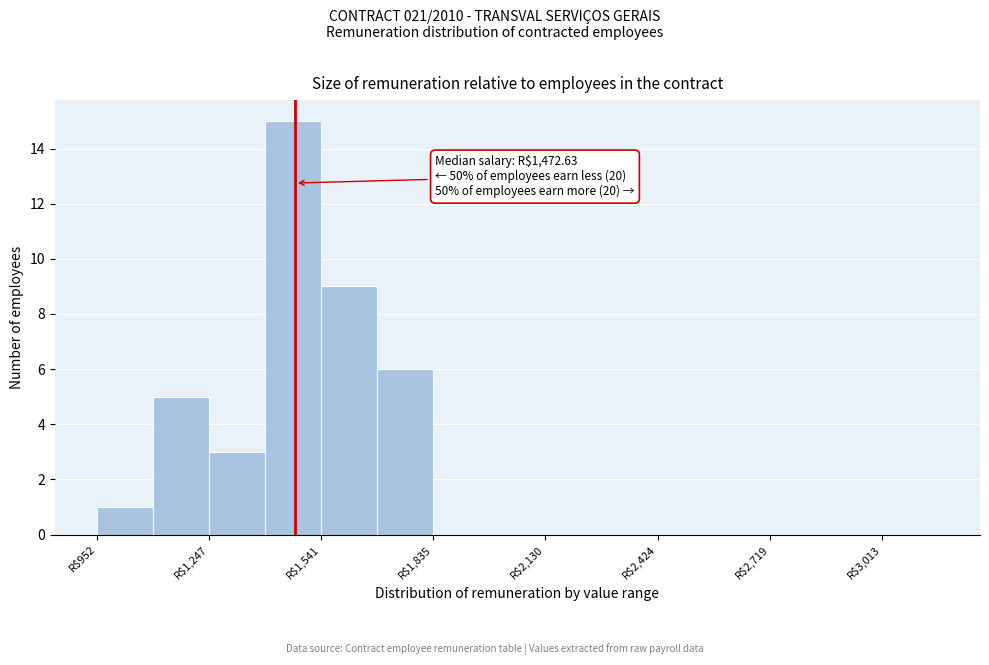

Read against the x-axis, roughly where is the centre of the tallest bar?

1450